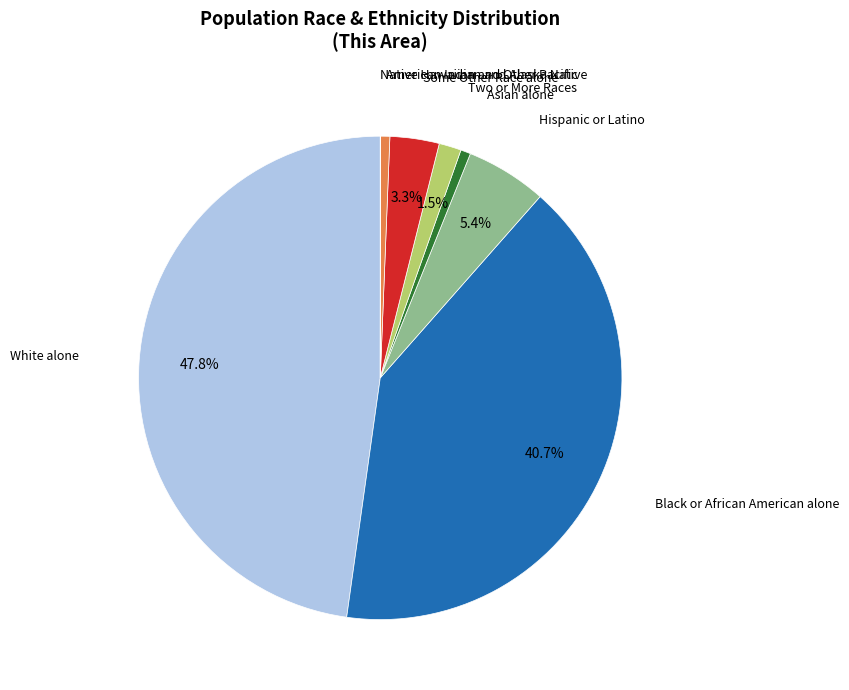

Is there a majority slice in this chart?

No